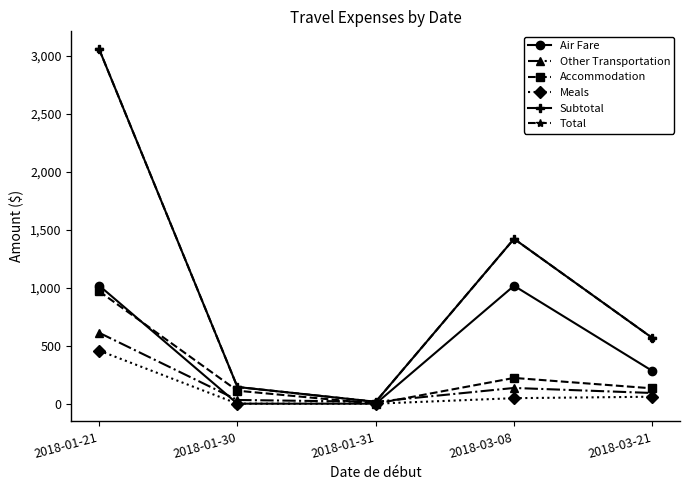

Does the chart have visible grid lines?

No